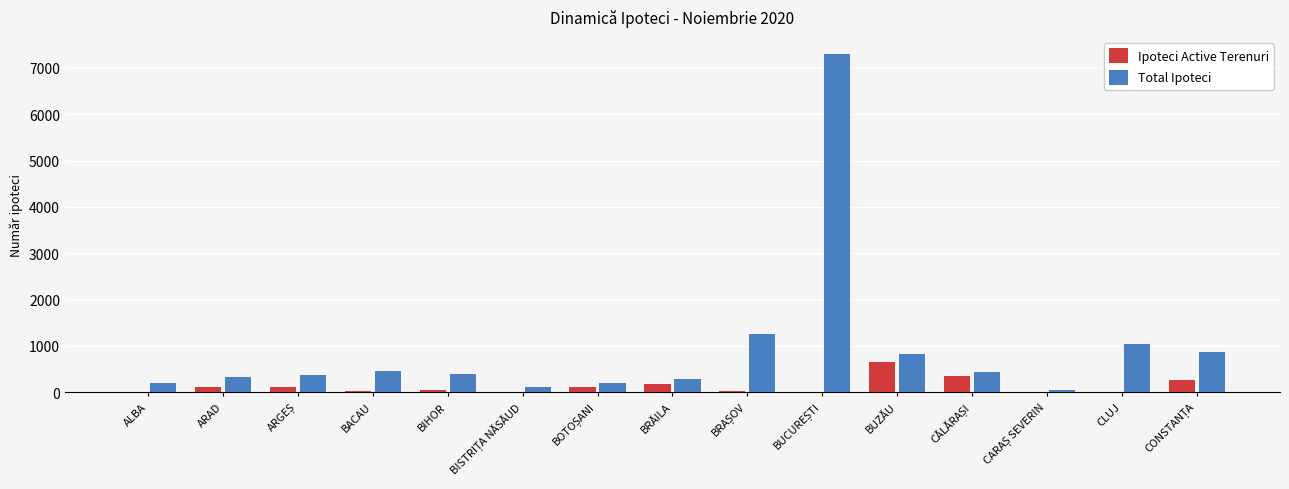

Is it true that Total Ipoteci equals 451 at BACAU?

True